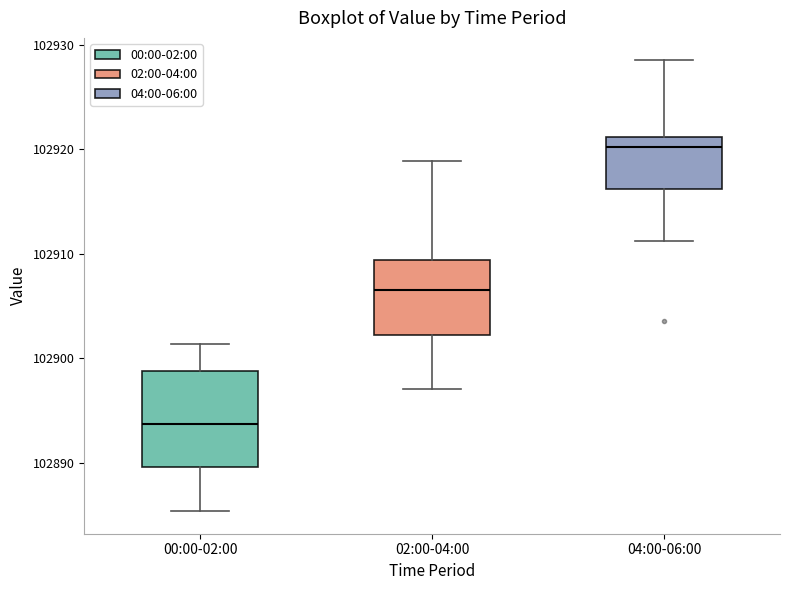

Comparing the boxes themselves (not the whiskers), which one is the tallest?

00:00-02:00